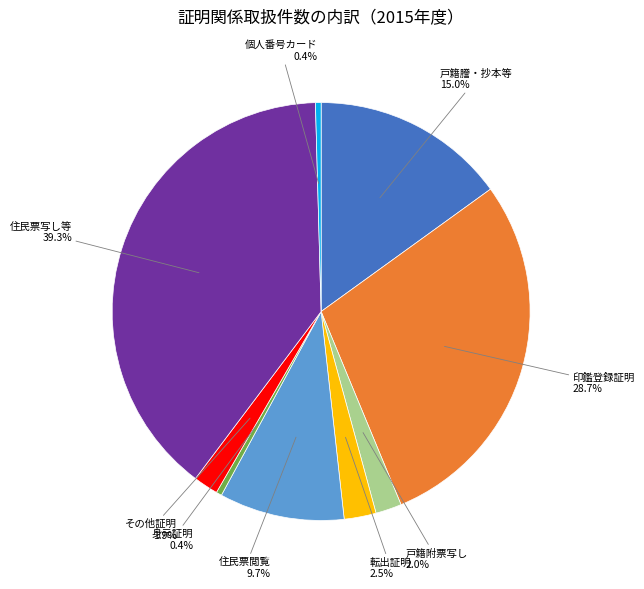

True or false: 住民票閲覧 accounts for 10% of the total.

True